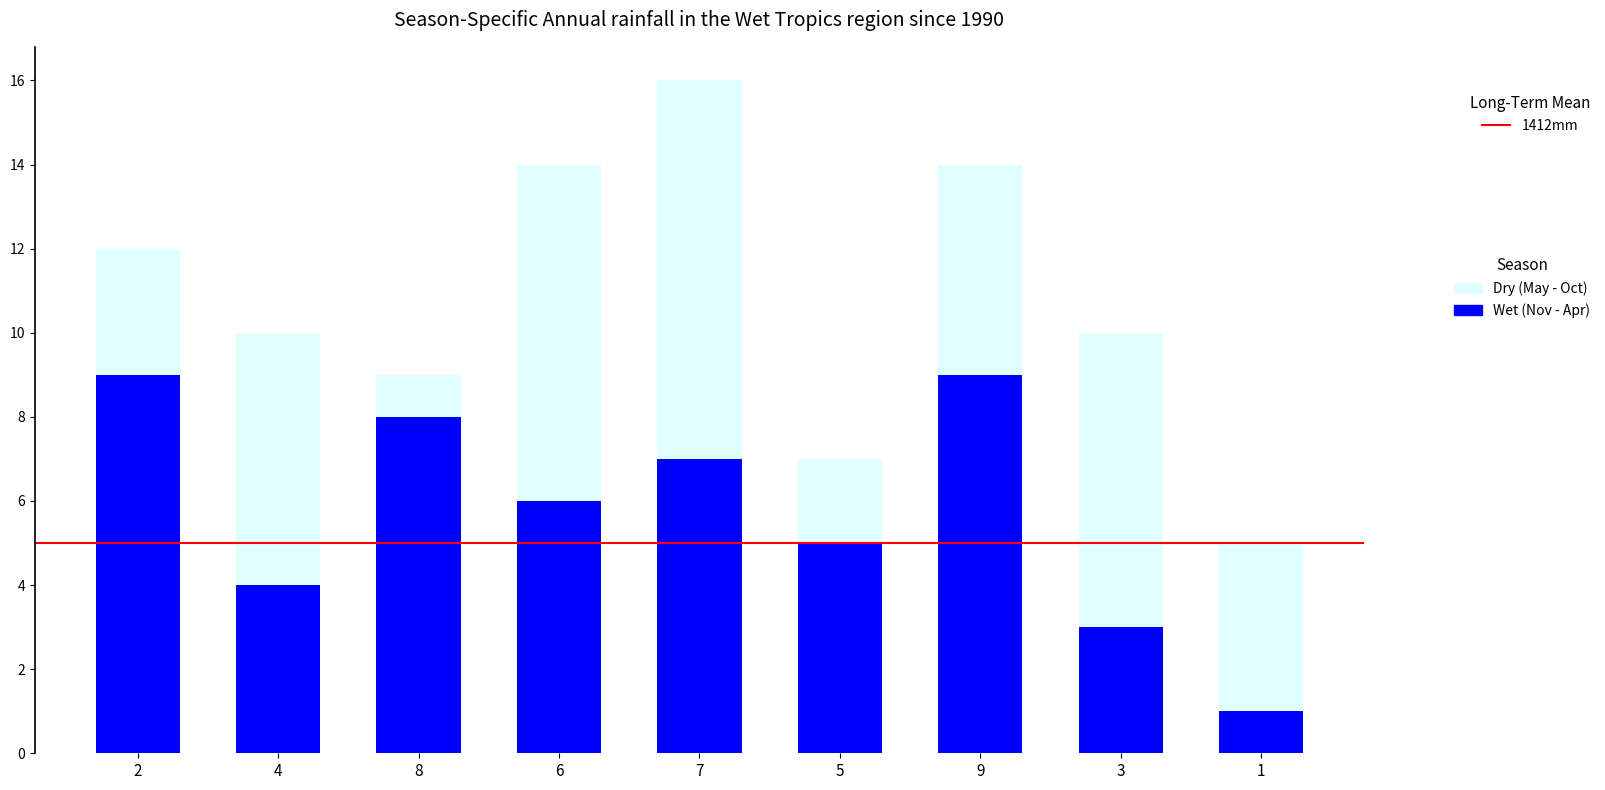

What is the maximum value for Wet (Nov - Apr)?

9